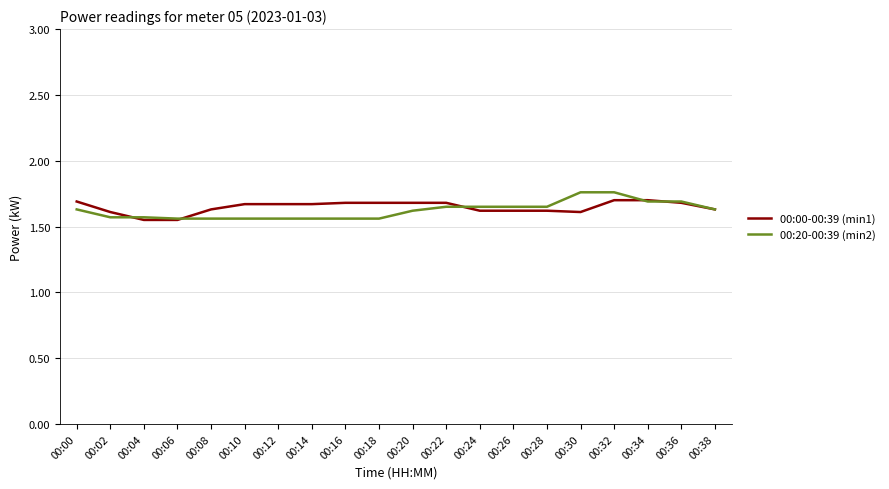

True or false: 00:00-00:39 (min1) and 00:20-00:39 (min2) cross at least once.

True